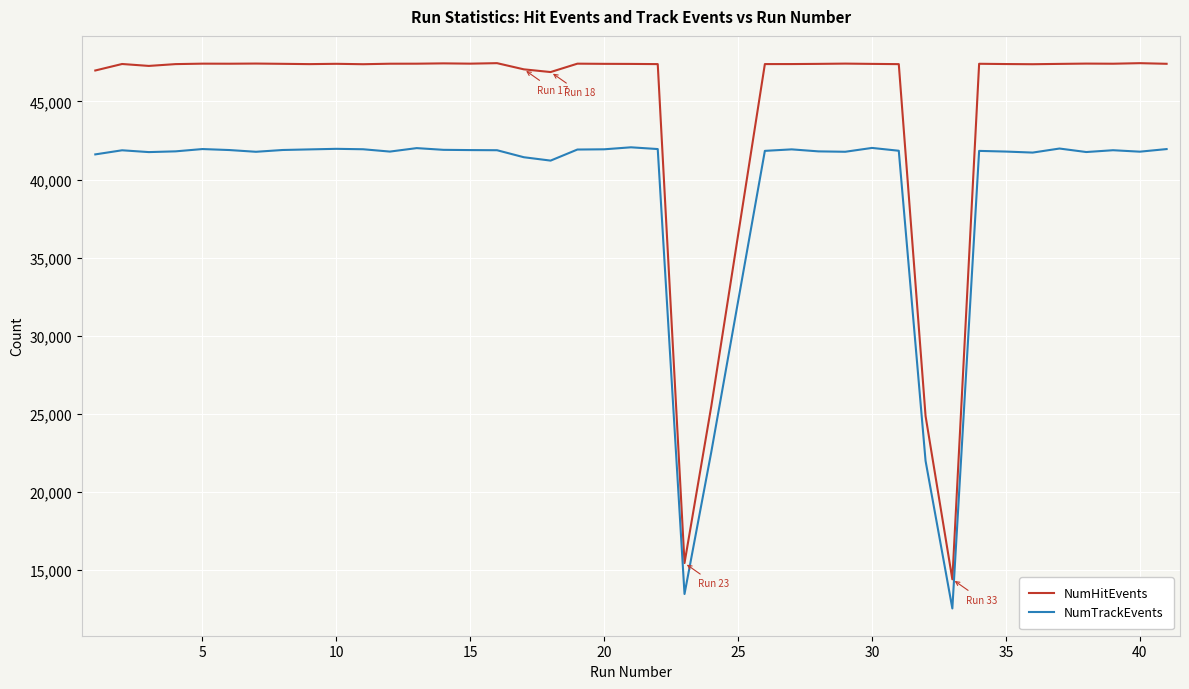

True or false: NumHitEvents and NumTrackEvents intersect in this chart.

False